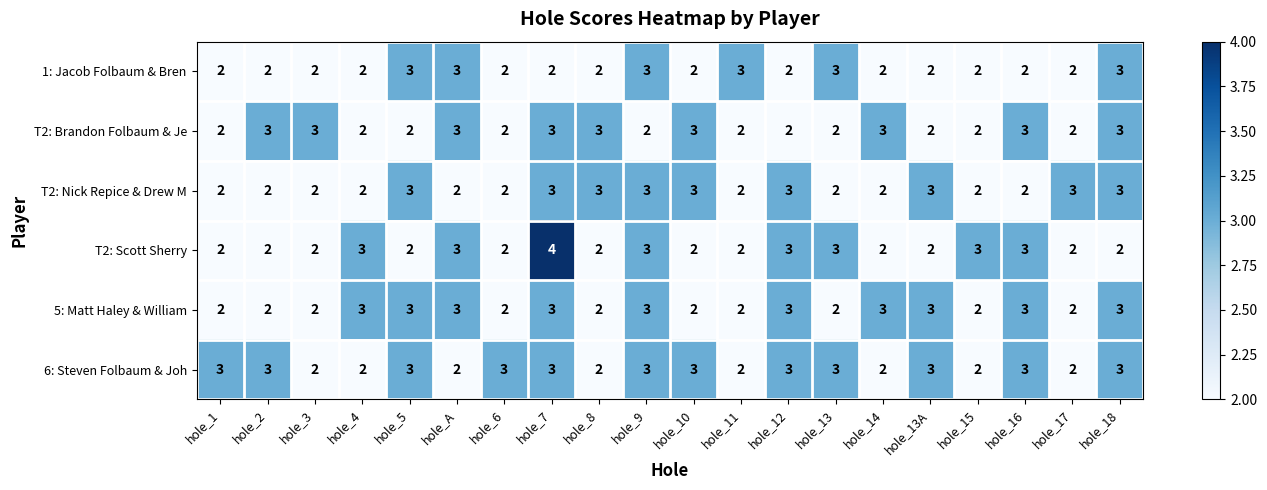

What is the total value across all series at hole_1?

13